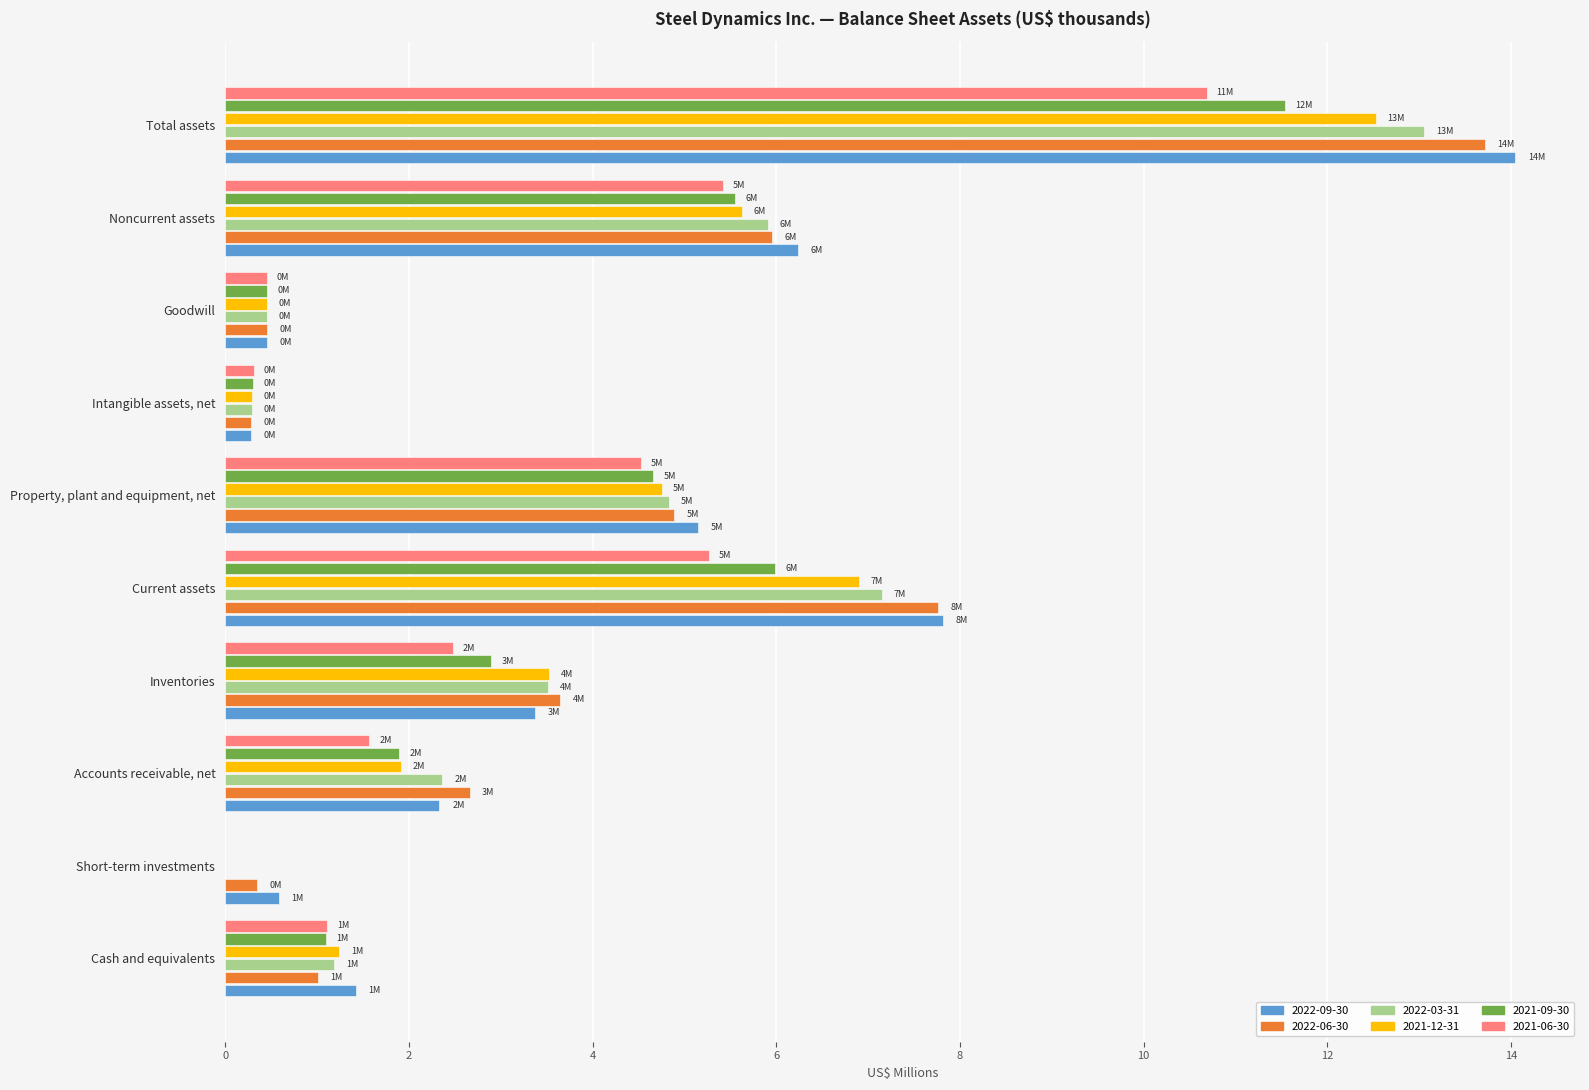

Which series has the widest spread of values?

2022-09-30